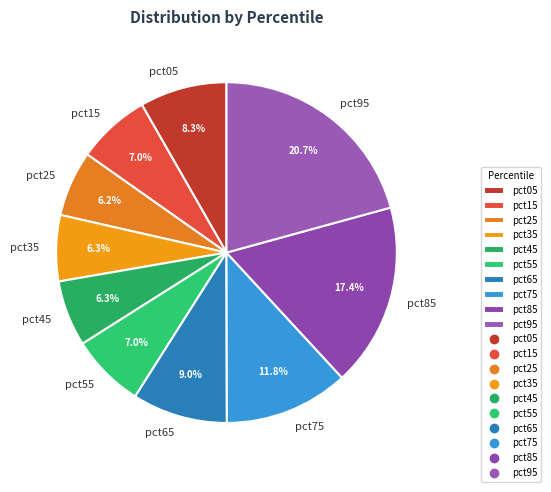

The pct55 slice represents 13% of the pie. True or false?

False